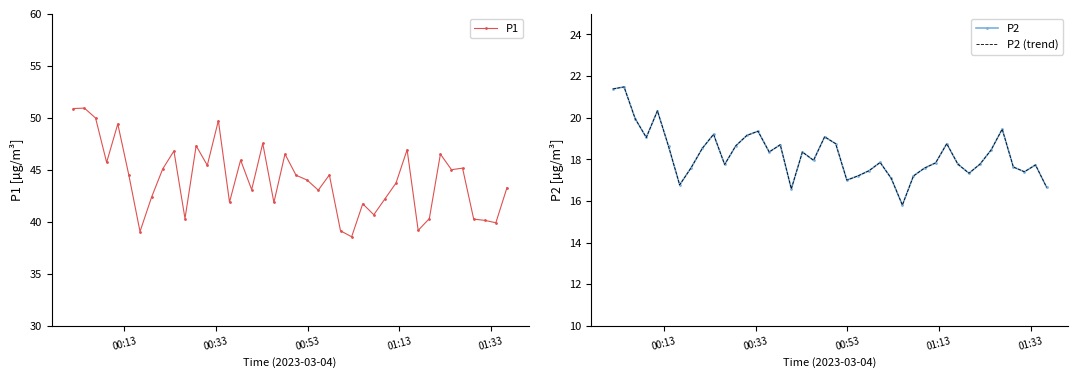

Which series has the largest total across all categories?

P1